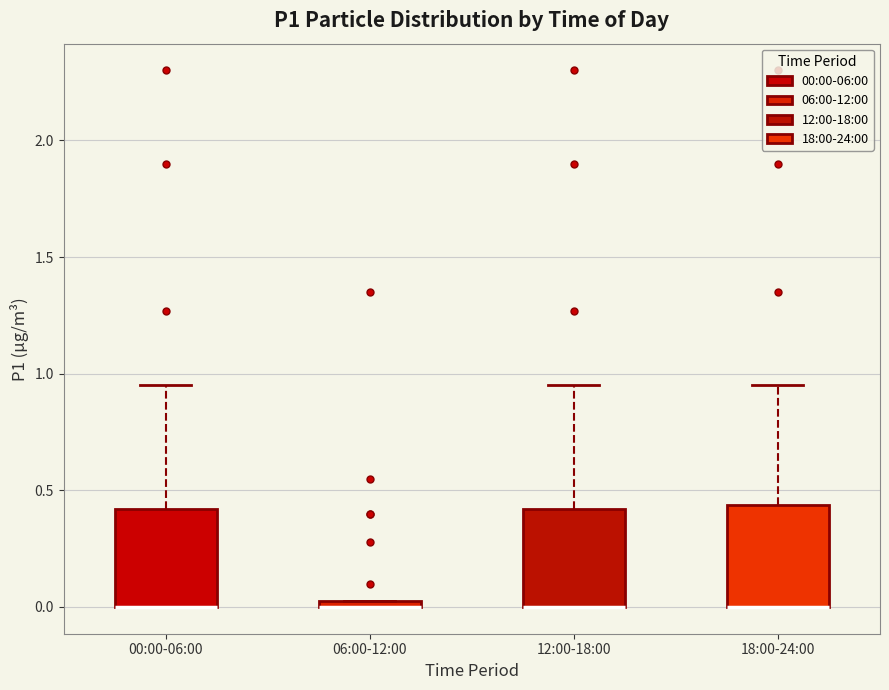

Where is the upper edge of the box for 00:00-06:00 on the y-axis? The values are not printed on the chart, so give them approximately, as read against the axis.

0.40